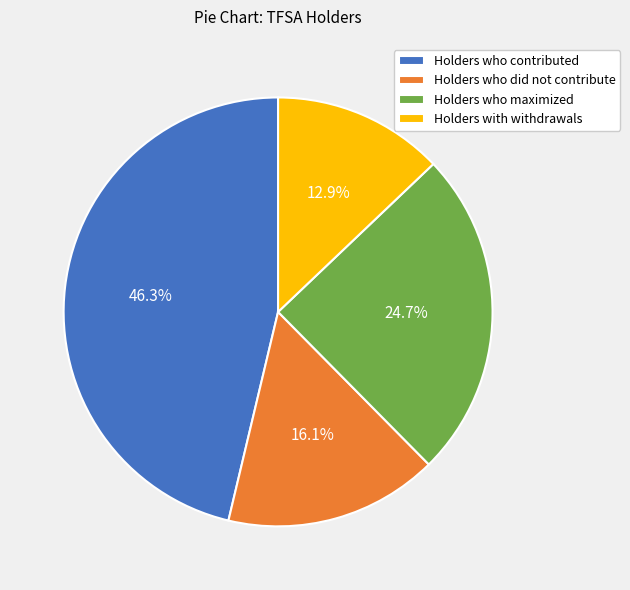

Is there any slice that represents more than half of the pie?

No